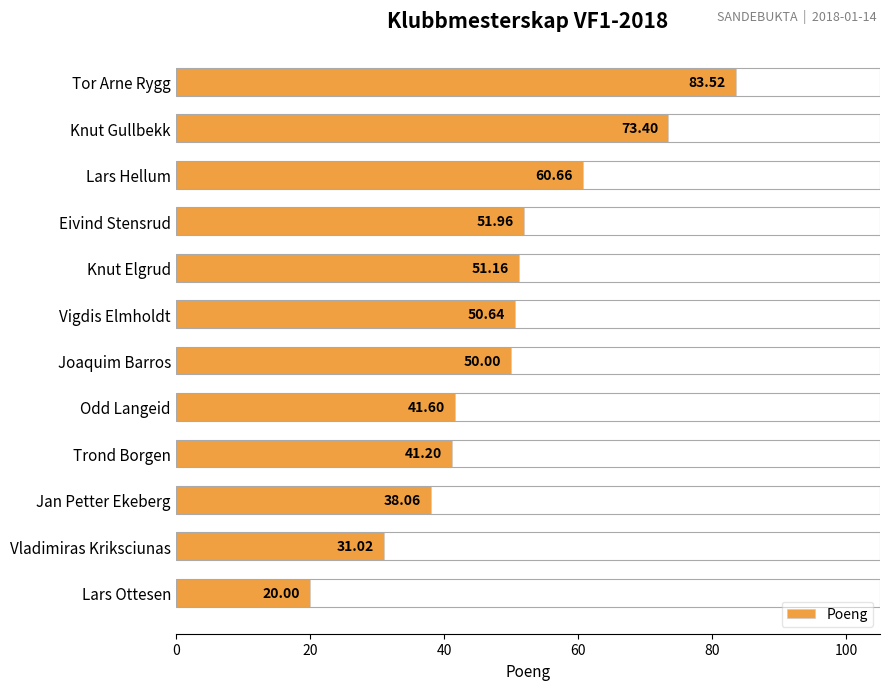

What is the label of the 2nd bar from the top?

Knut Gullbekk